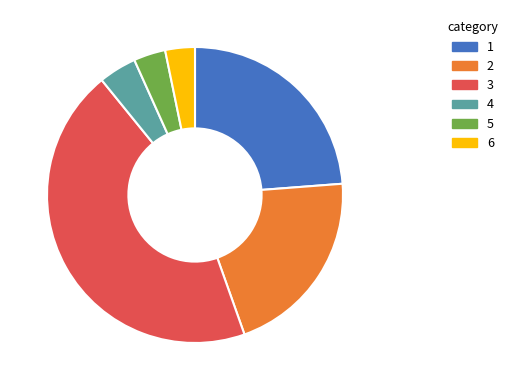

True or false: 5 accounts for 14% of the total.

False